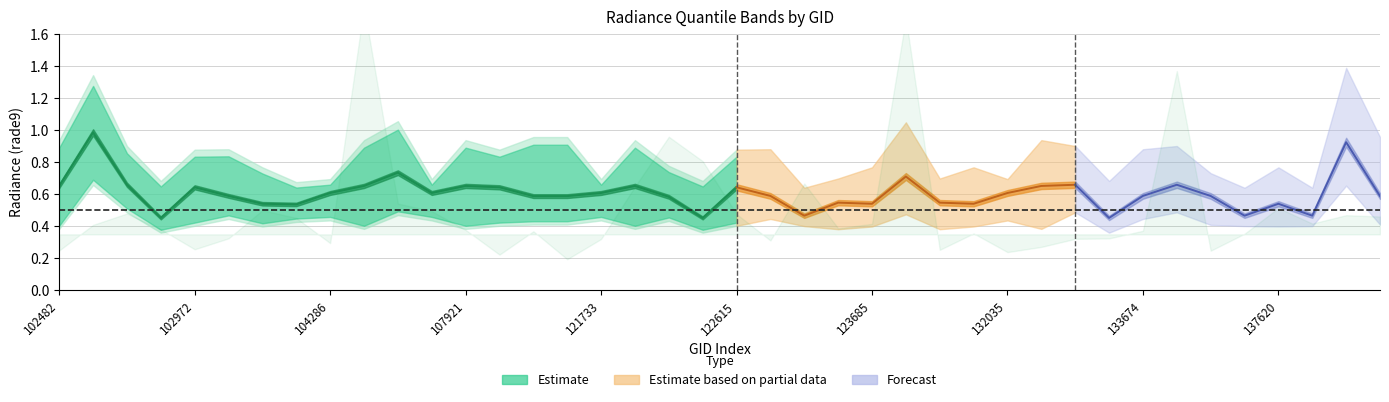

At which label does rade9_mult_nadir_norm reach its minimum?

121210